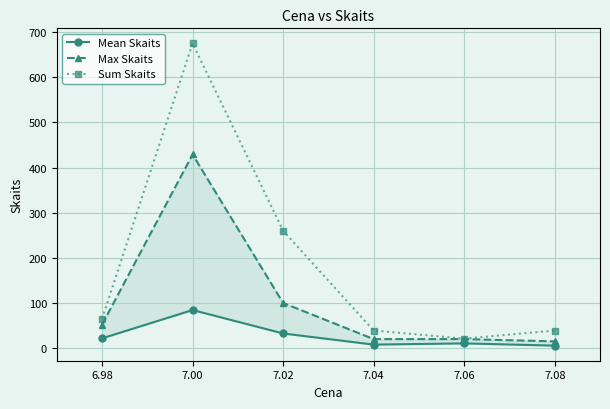

Reading right to left, what are all the values shown in this chart?

Mean Skaits: 5.6	10.5	7.8	32.5	84.4	21.7
Max Skaits: 15.0	20.0	20.0	100.0	429.0	52.0
Sum Skaits: 39.0	21.0	39.0	260.0	675.0	65.0